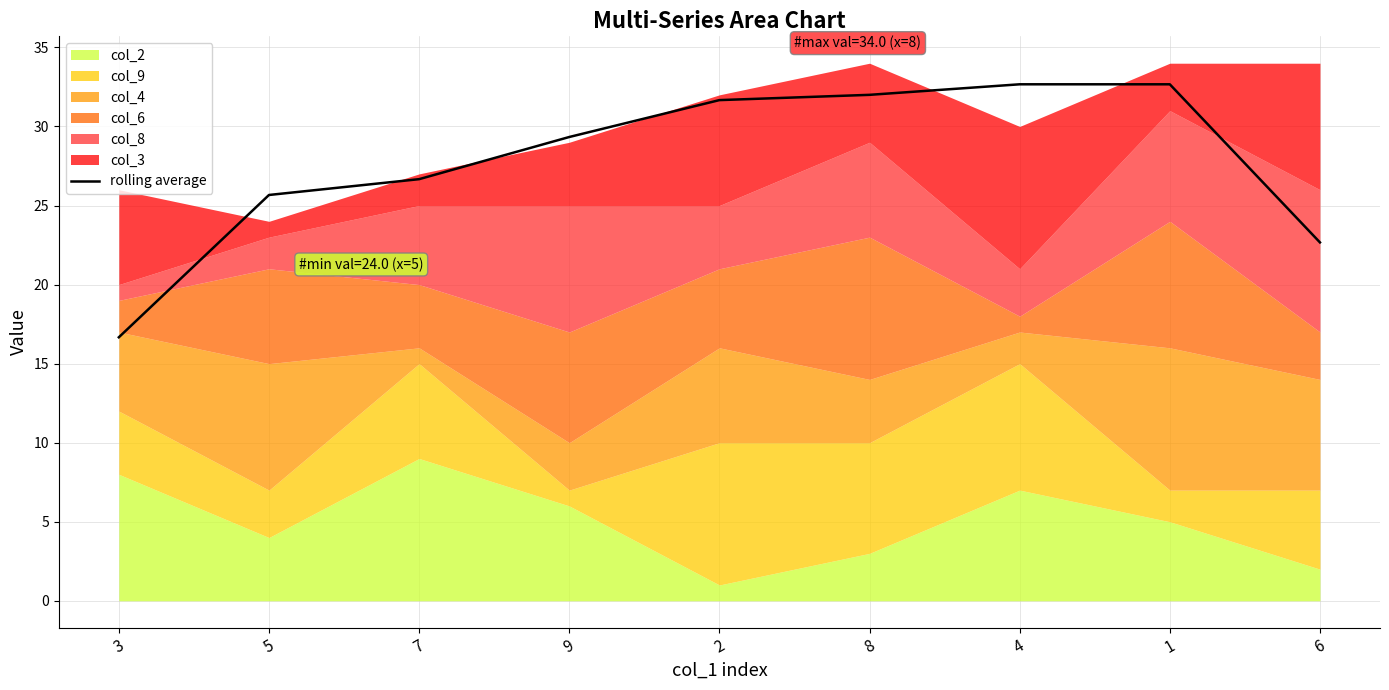

How many categories are shown in the chart?

9